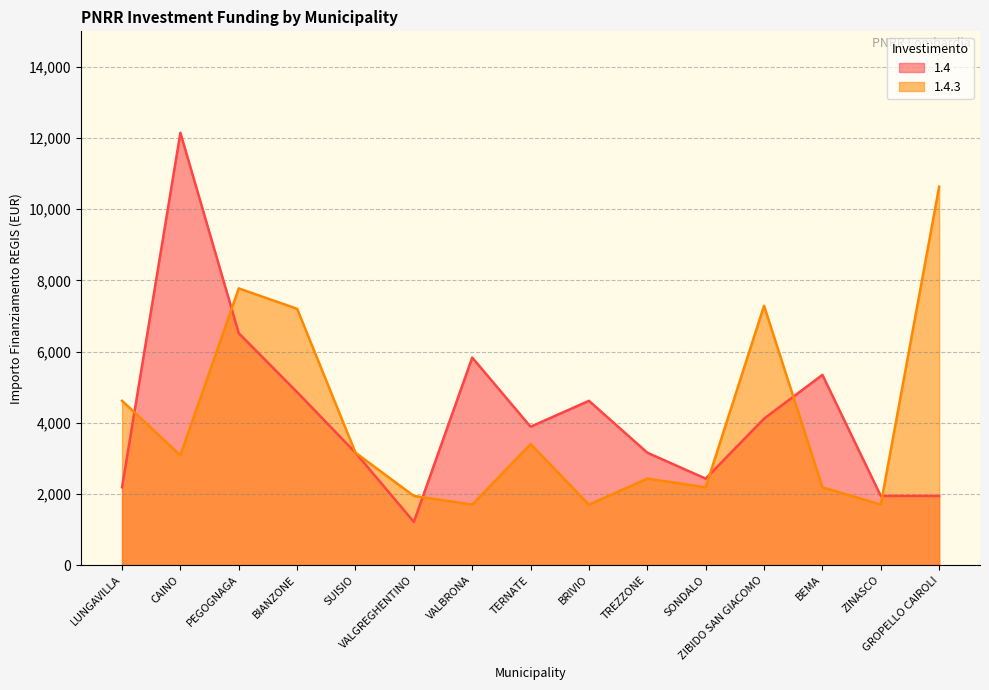

How many values in the 1.4 series are below 3888?

7